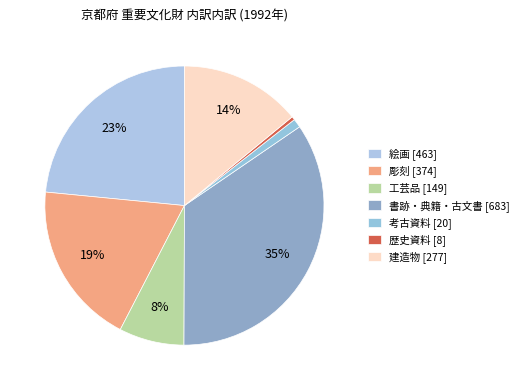

What portion of the pie excludes 歴史資料?

99.6%